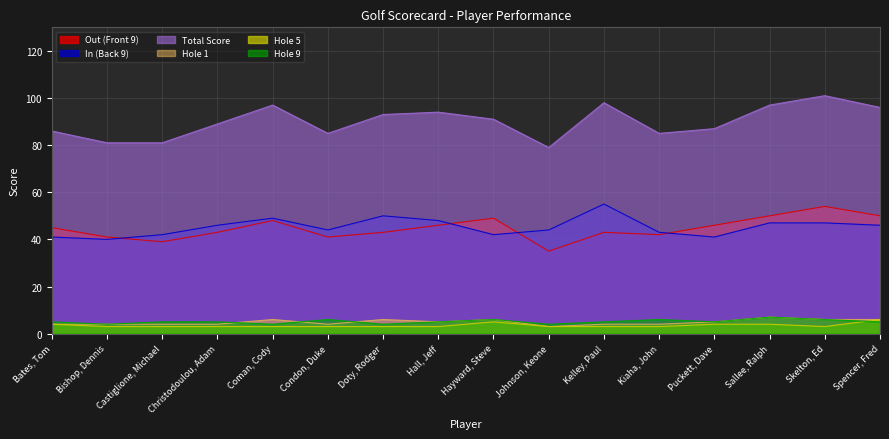

How many lines are shown in the chart?

6